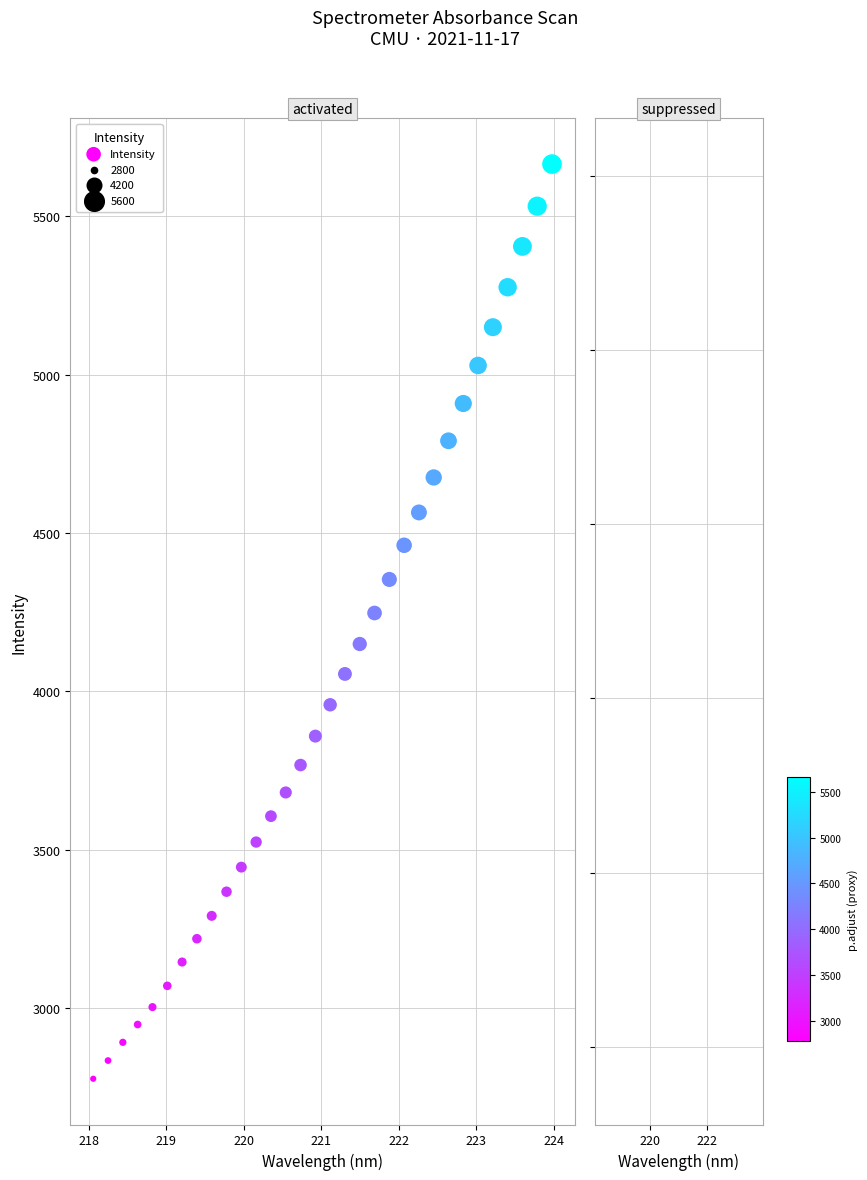

What is the range of X values (max minus min)?

5.9